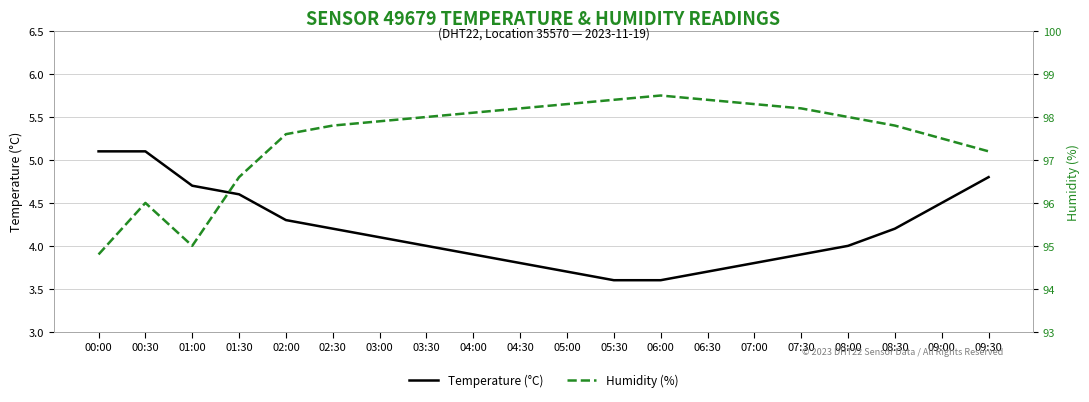

The value of Temperature (°C) at 02:00 is 4.3. True or false?

True